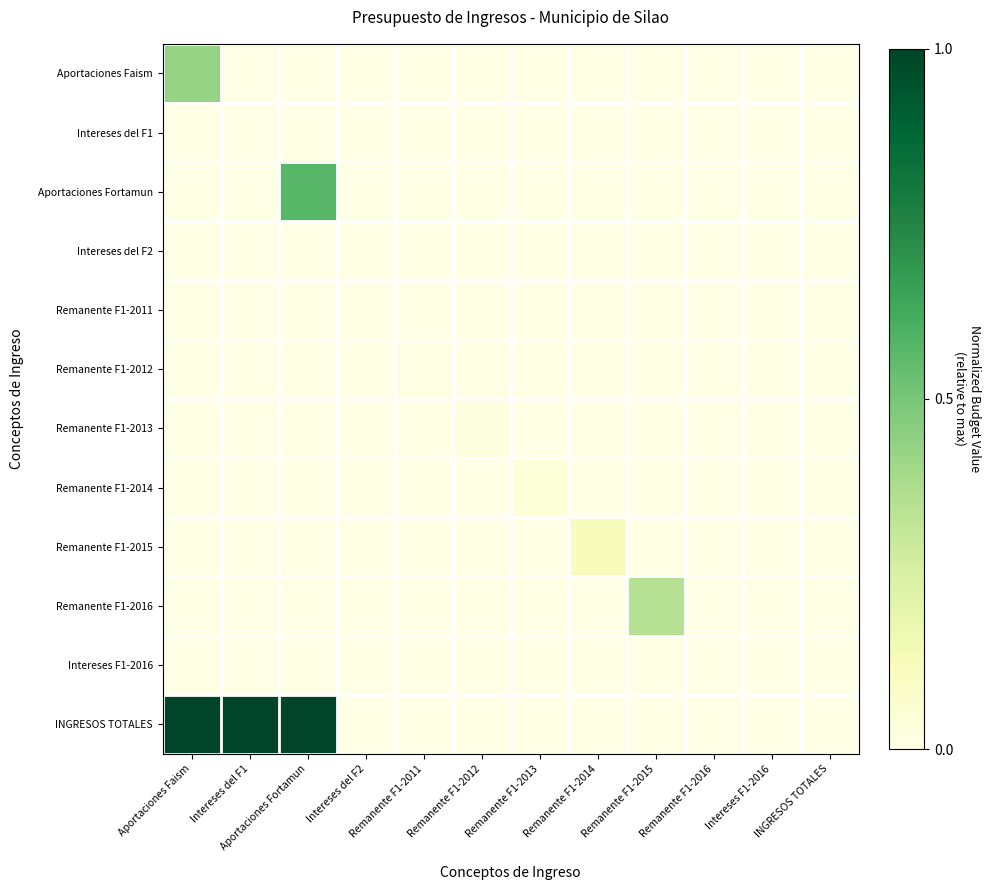

Rank the series by their maximum value, from highest to lowest.

INGRESOS TOTALES, Aportaciones Fortamun, Aportaciones Faism, Remanente F1-2016, Remanente F1-2015, Remanente F1-2014, Remanente F1-2013, Remanente F1-2012, Remanente F1-2011, Intereses del F1, Intereses del F2, Intereses F1-2016